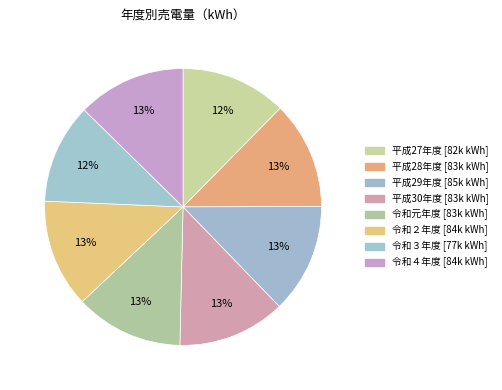

Rank the categories by value from lowest to highest.

令和３年度, 平成27年度, 平成28年度, 平成30年度, 令和元年度, 令和４年度, 令和２年度, 平成29年度